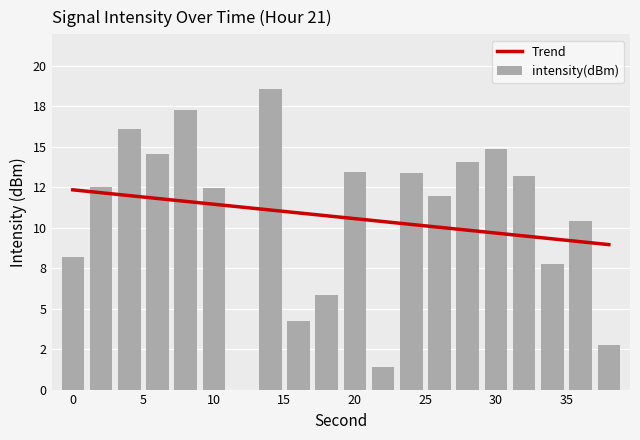

Rank the categories by value from highest to lowest.

14, 8, 4, 30, 6, 28, 20, 24, 32, 2, 10, 26, 36, 0, 34, 18, 16, 38, 22, 12